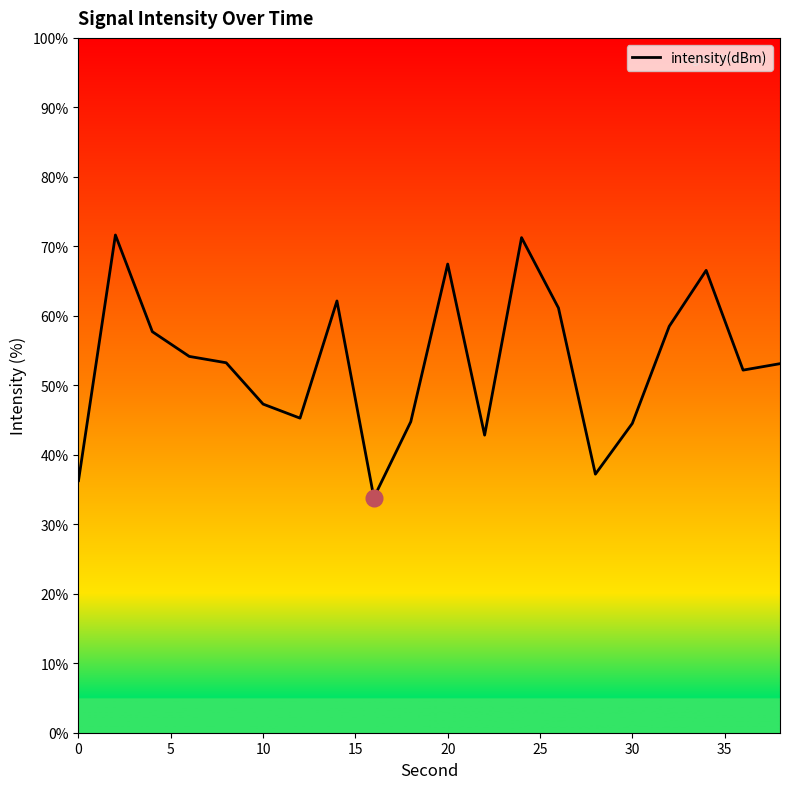

What is the greatest value displayed?

71.6